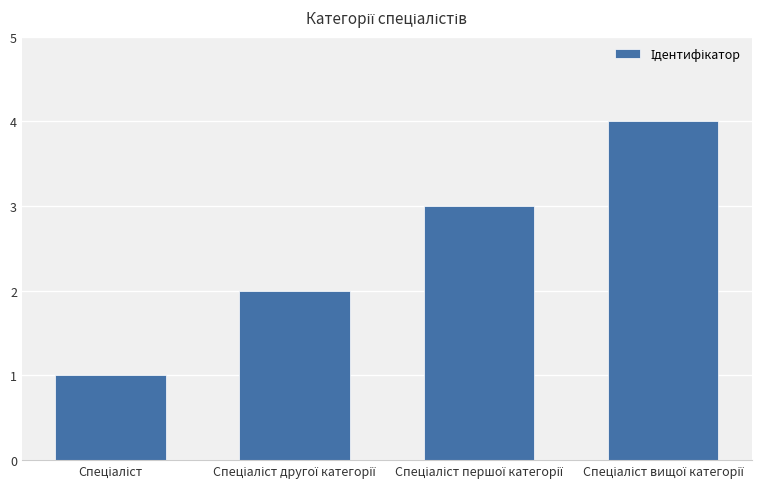

What is the sum of all values?

10